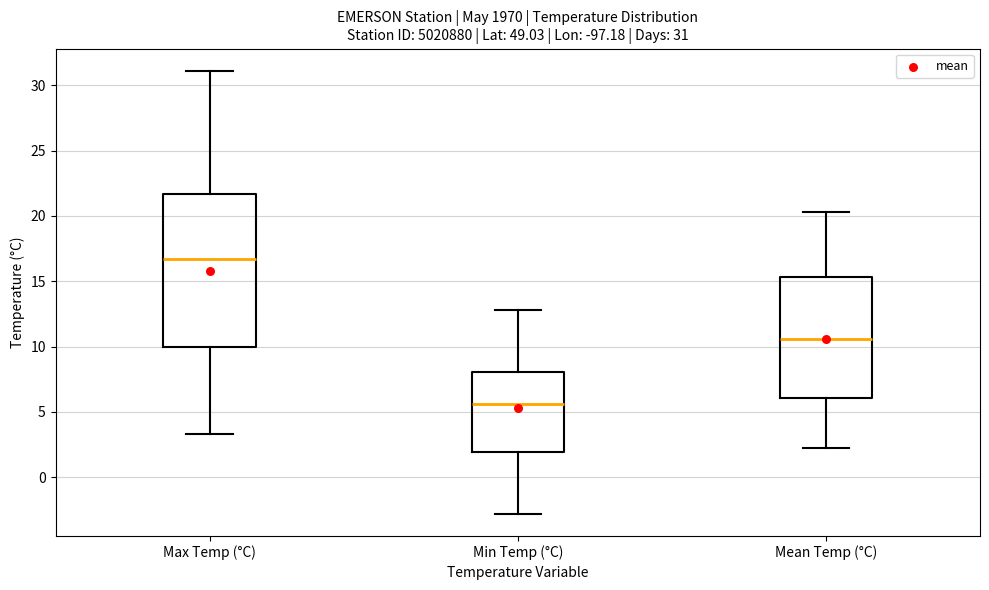

Which box has the highest median line?

Max Temp (°C)